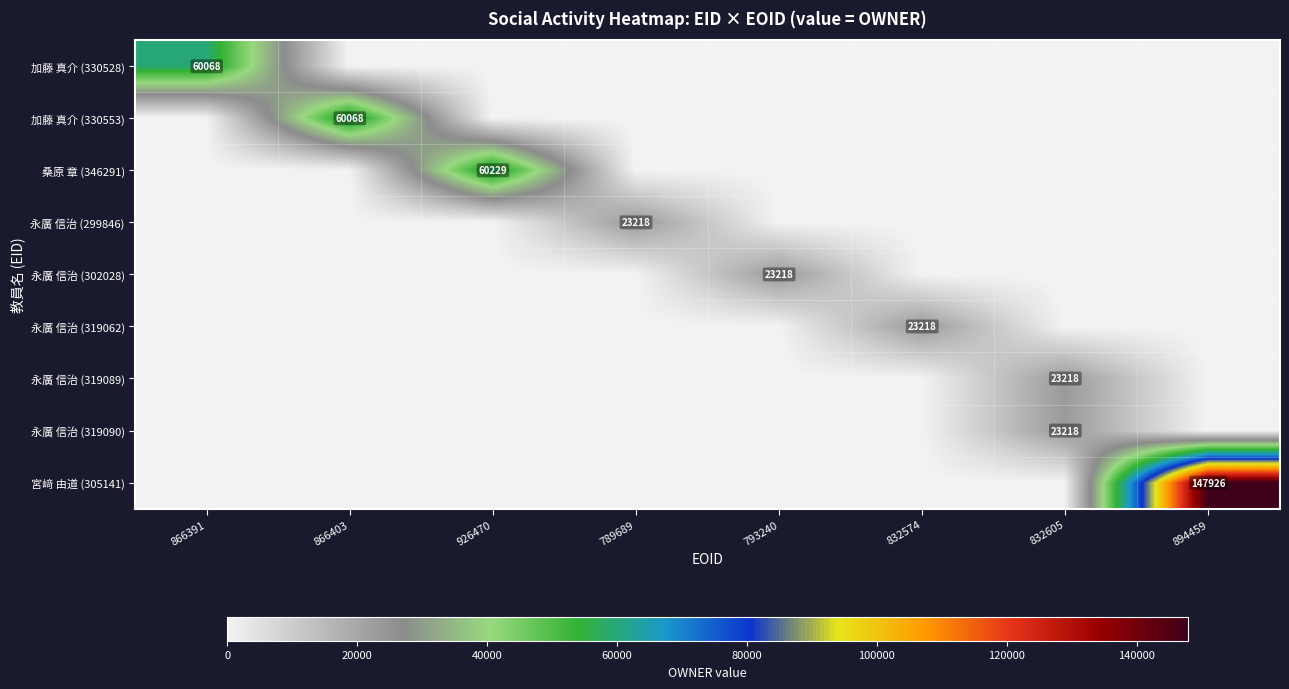

Which series changed the most between 926470 and 832574?

桑原 章 (346291)